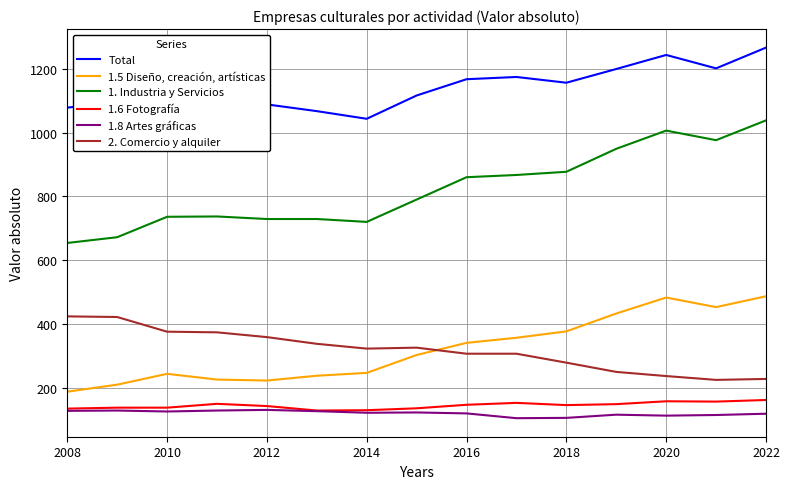

What is the difference between the maximum and minimum values in the 1. Industria y Servicios series?

384